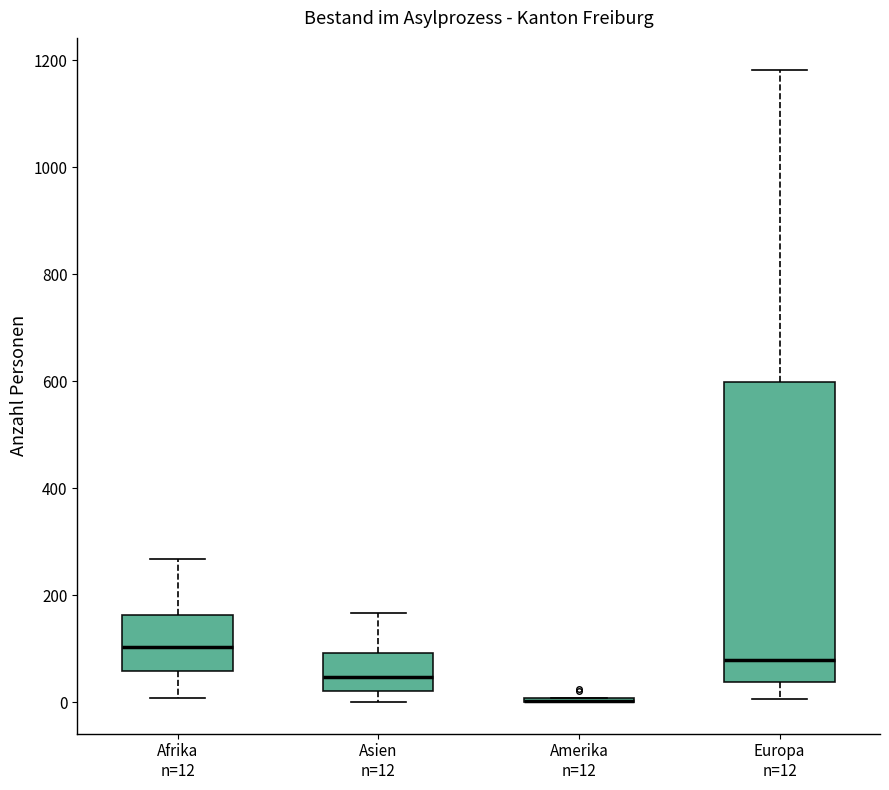

Where does the median line of the box for Asien n=12 sit on the y-axis? The values are not printed on the chart, so give them approximately, as read against the axis.

40